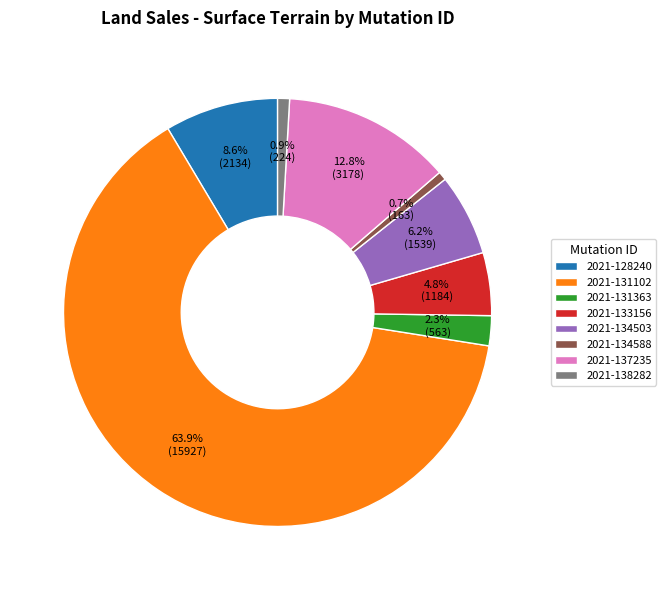

Which slice is the largest?

2021-131102